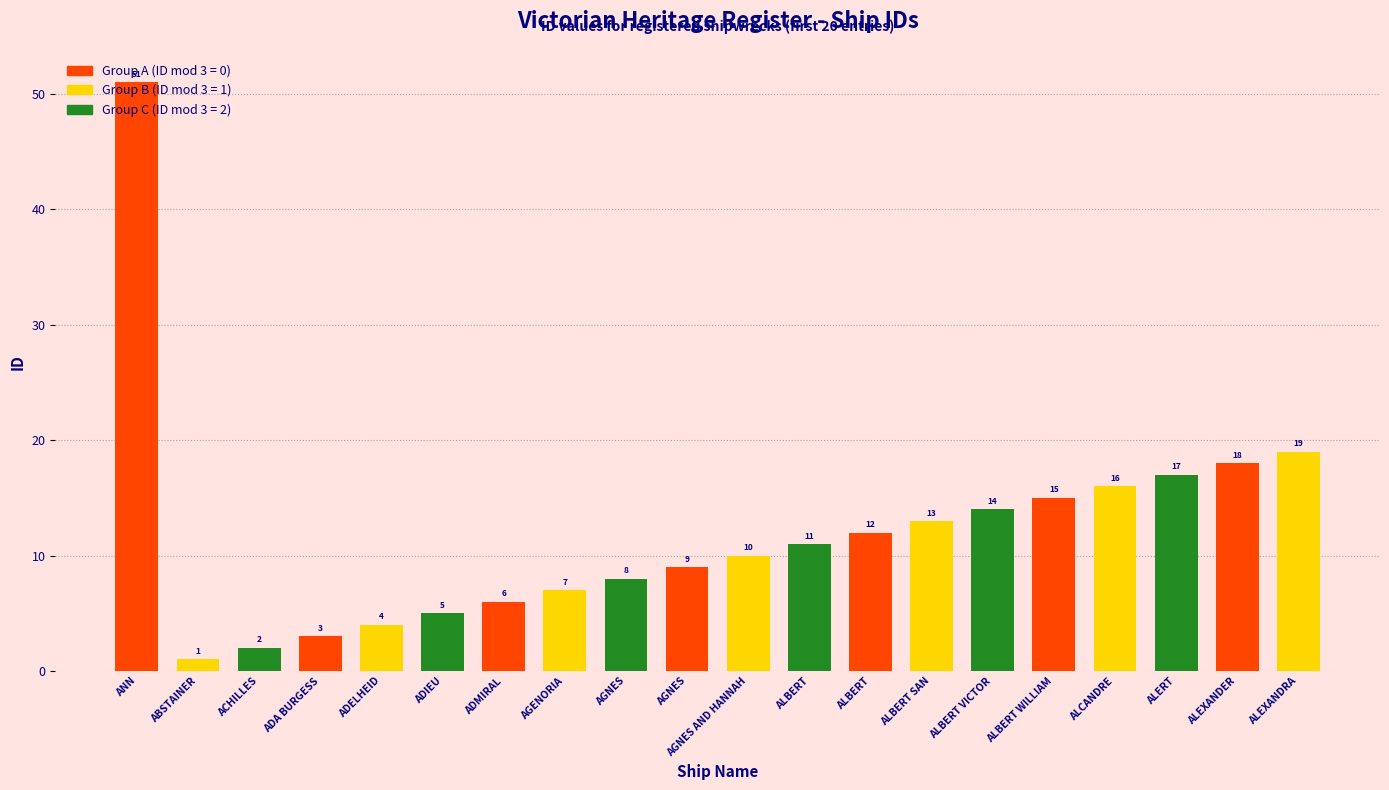

Does the chart contain any negative values?

No